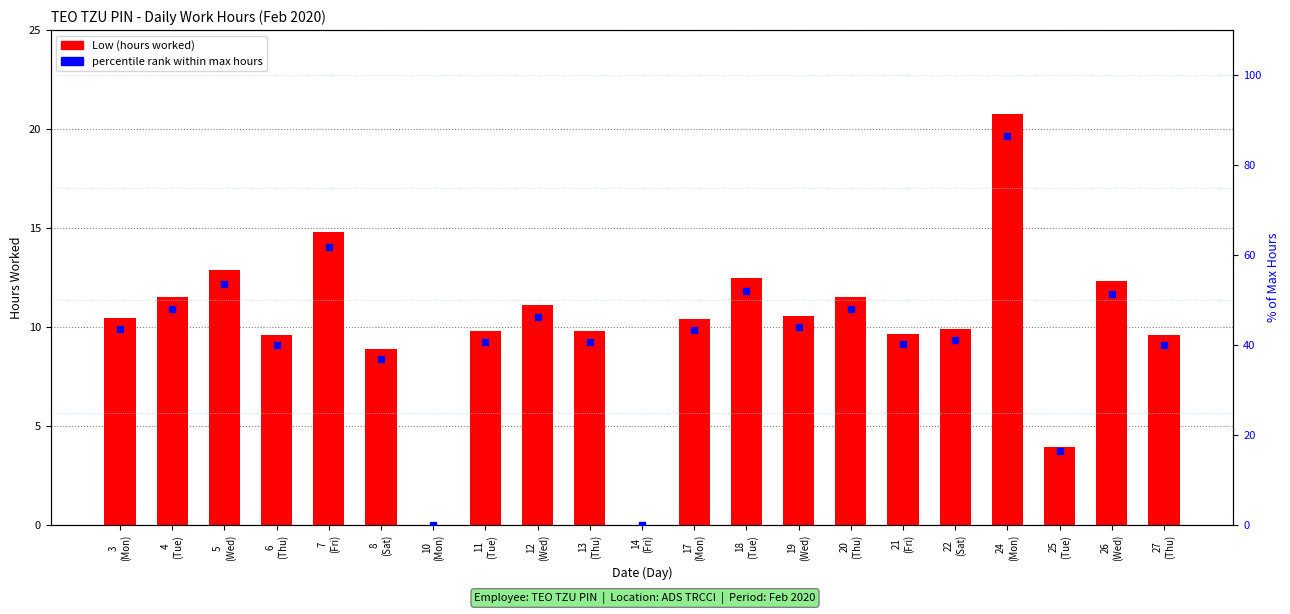

What are all the series names shown in the legend?

Low (hours), percentile rank